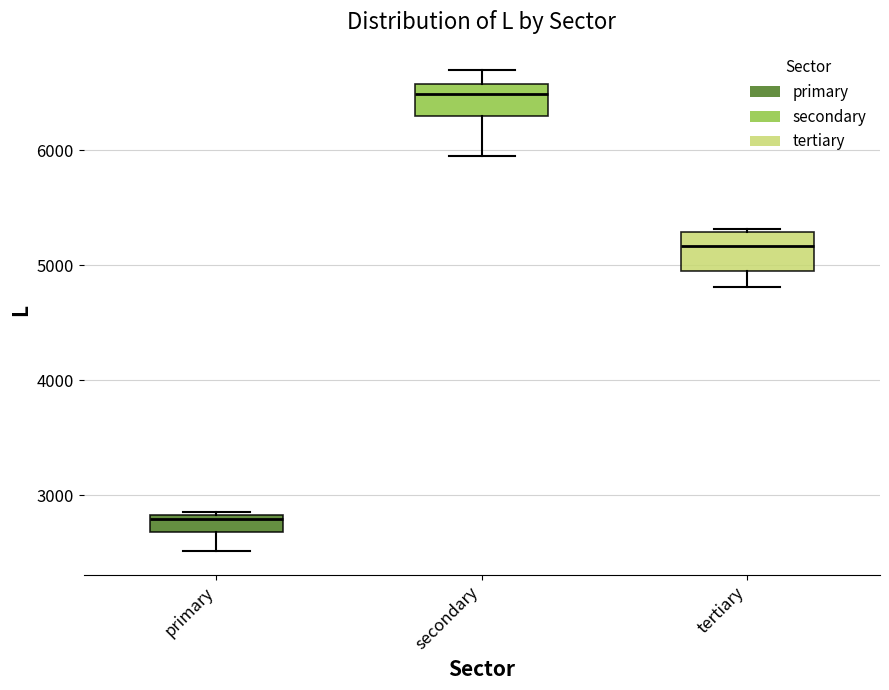

Which box has the highest median line?

secondary